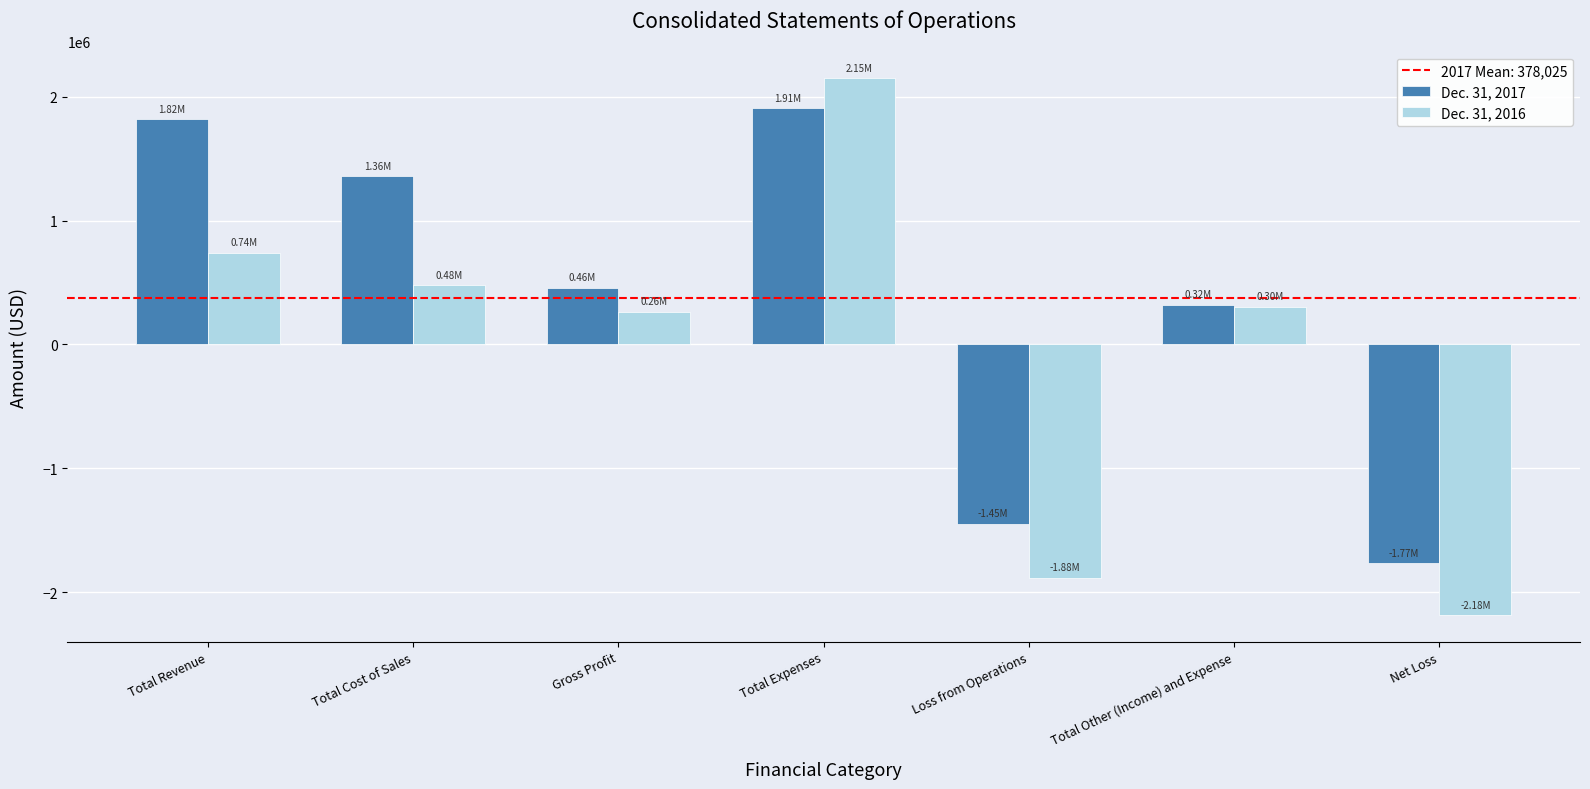

What is the label of the 4th bar from the left?

Total Expenses